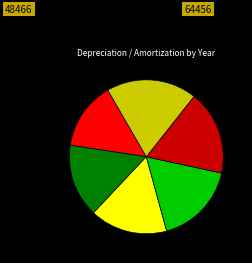

Does any single category account for the majority?

No